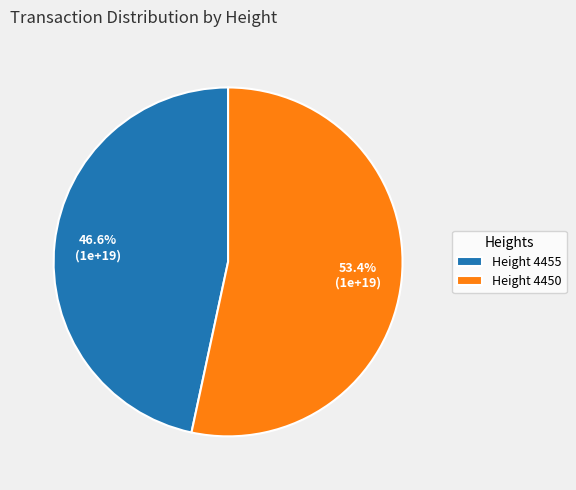

Which slice represents more than half of the pie?

Height 4450